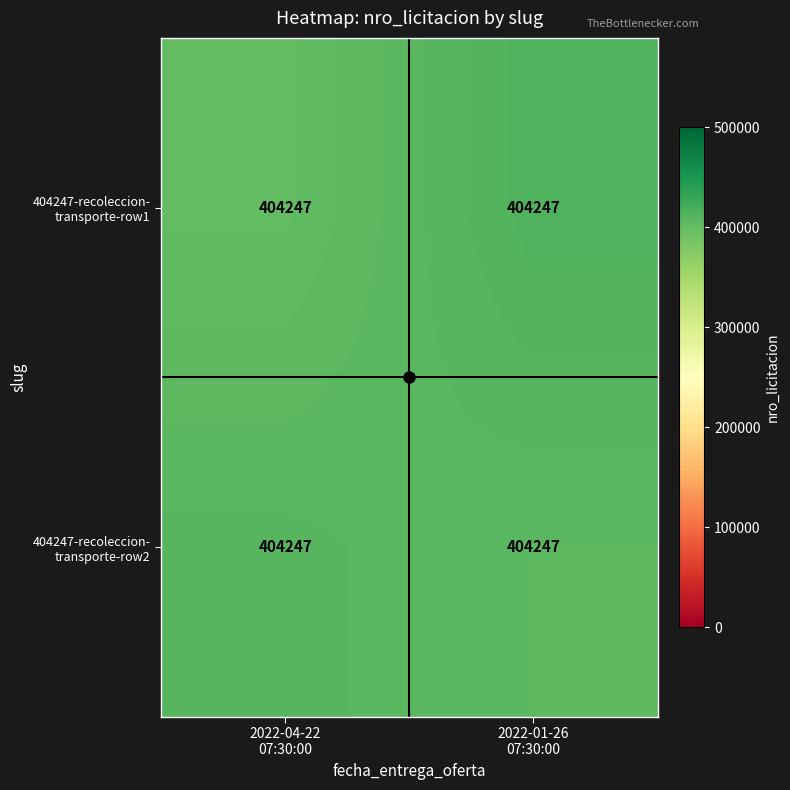

At which label is 404247-recoleccion- transporte-row2 closest to 407553?

2022-01-26 07:30:00